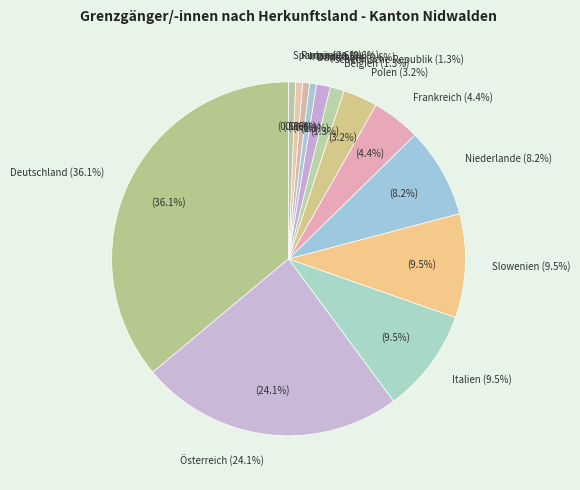

Do Frankreich and Niederlande together represent more than half of the pie?

No